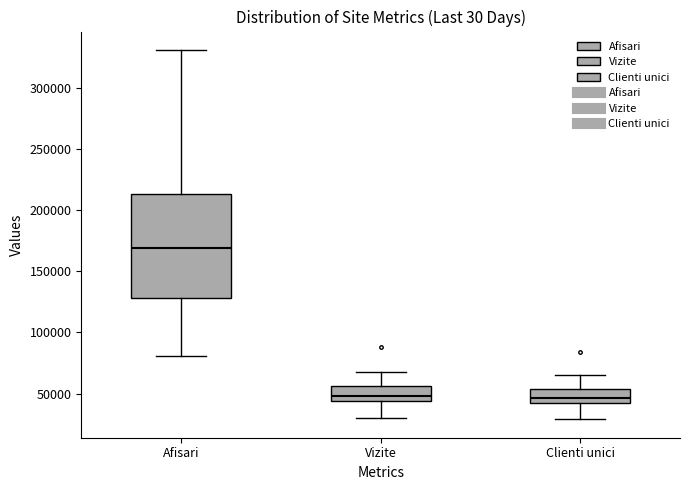

Reading left to right, transcribe this box plot: for each box, give where its median line is, the range the box spans, and where its two whiskers end, as read against the y-axis. The values are not printed on the chart, so give them approximately, as read against the axis.

Afisari: median 170000, box 130000 to 215000, whiskers 80000 to 330000
Vizite: median 50000, box 45000 to 55000, whiskers 30000 to 70000
Clienti unici: median 45000, box 40000 to 55000, whiskers 30000 to 65000